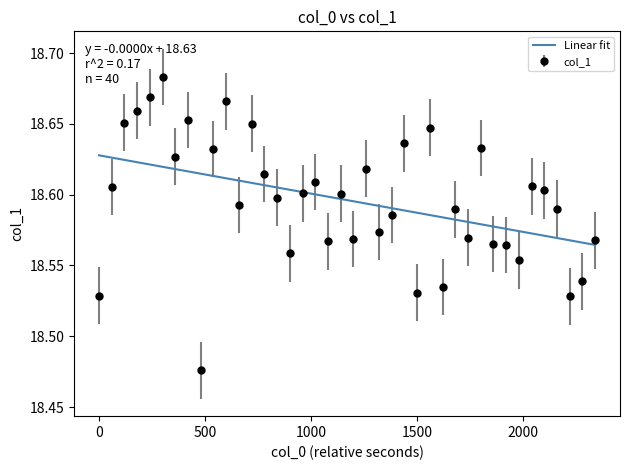

Which series has the widest spread of values?

col_1